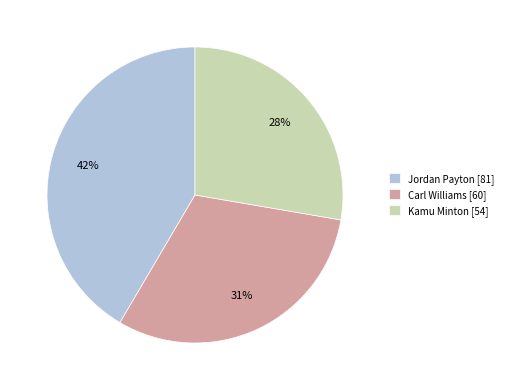

To the nearest percent, what percentage of the pie is Jordan Payton?

42%